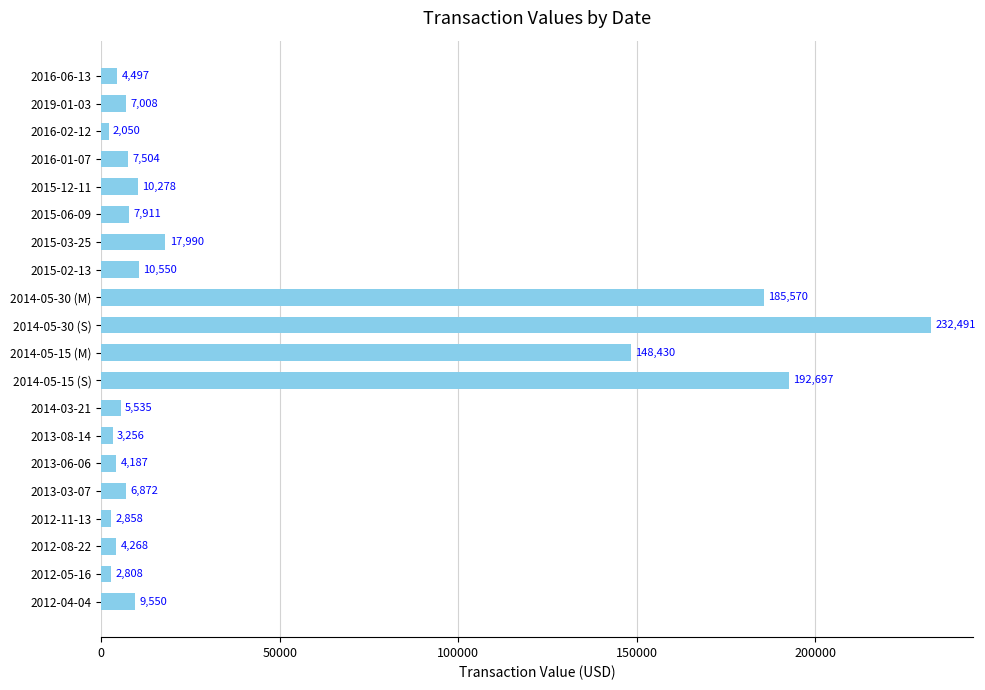

List the labels in order of value, smallest first.

2016-02-12, 2012-05-16, 2012-11-13, 2013-08-14, 2013-06-06, 2012-08-22, 2016-06-13, 2014-03-21, 2013-03-07, 2019-01-03, 2016-01-07, 2015-06-09, 2012-04-04, 2015-12-11, 2015-02-13, 2015-03-25, 2014-05-15 (M), 2014-05-30 (M), 2014-05-15 (S), 2014-05-30 (S)